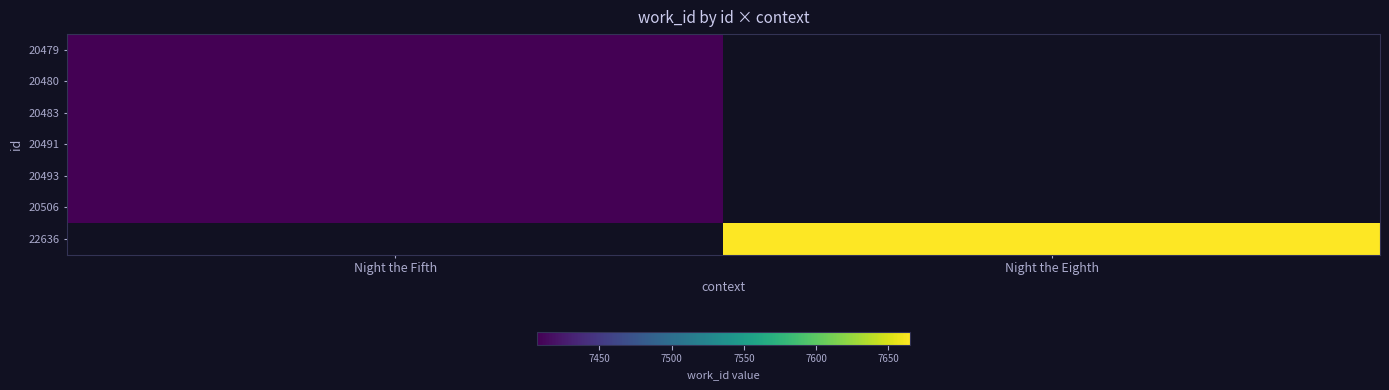

List the series in order of their peak value, lowest first.

20479, 20480, 20483, 20491, 20493, 20506, 22636